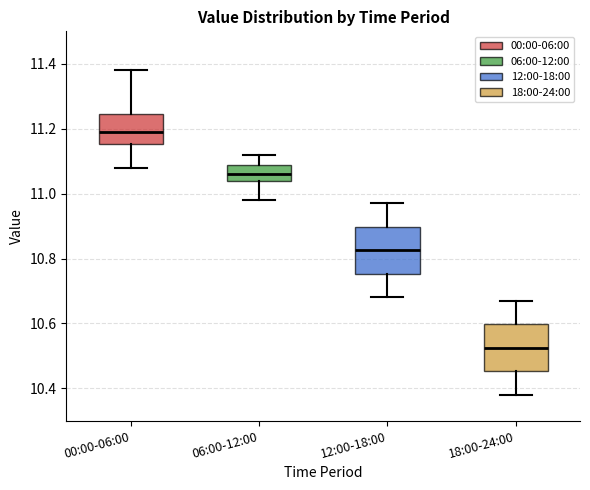

Where does the lower whisker of the box for 12:00-18:00 end on the y-axis? The values are not printed on the chart, so give them approximately, as read against the axis.

10.68